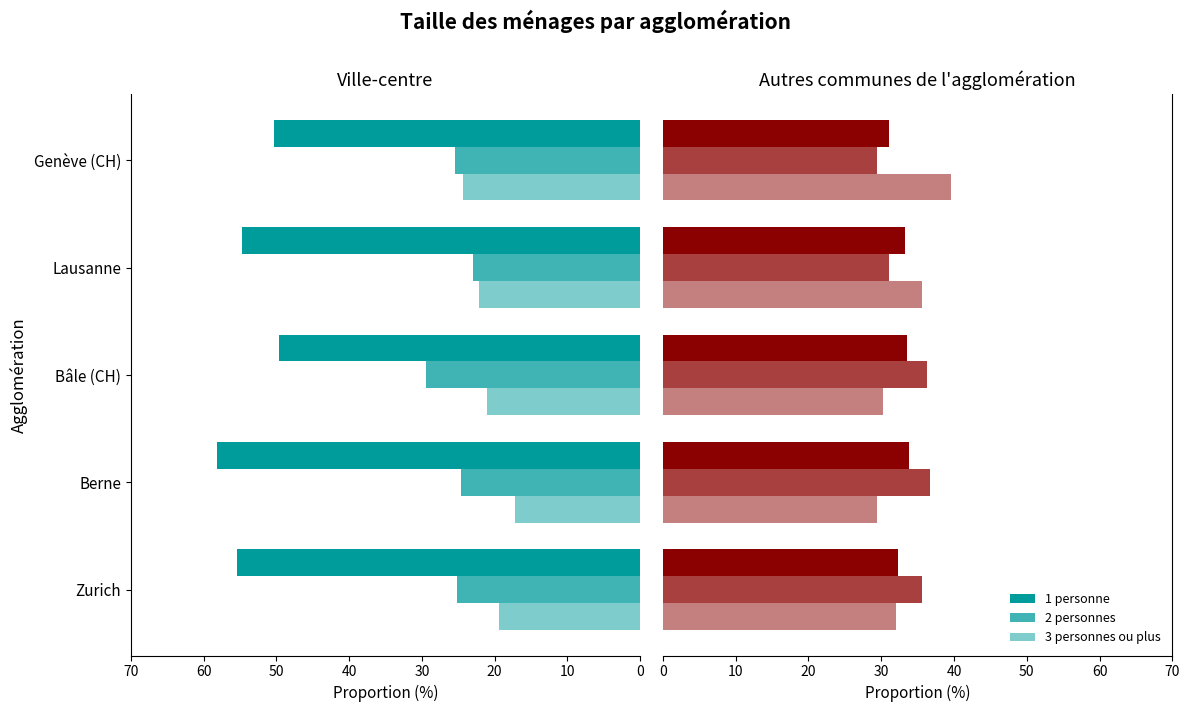

Which series has the widest spread of values?

3 personnes ou plus